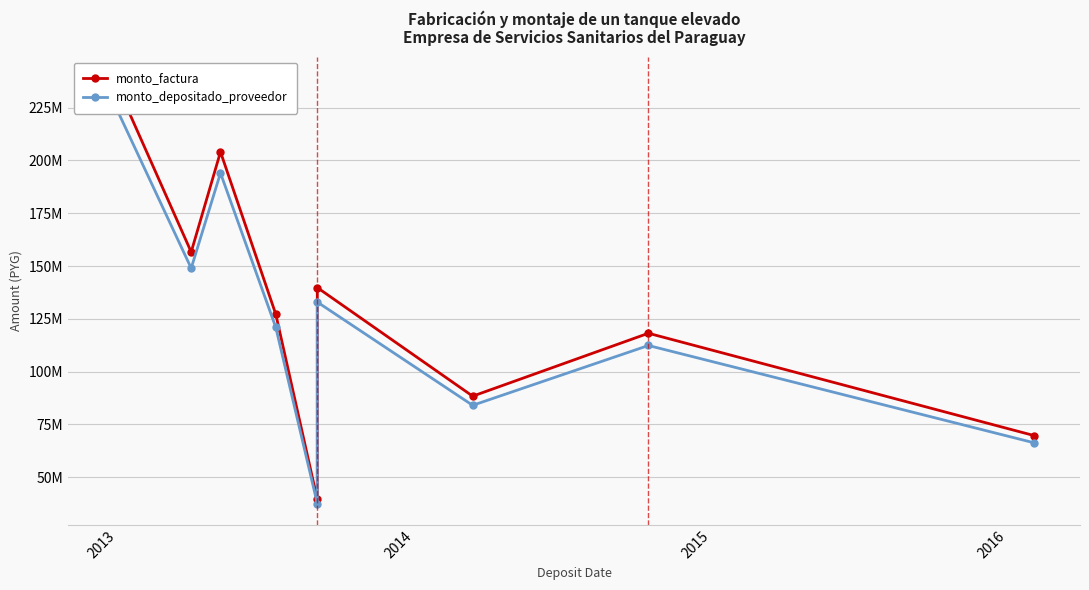

What is the sum of all monto_factura values?

1182484881